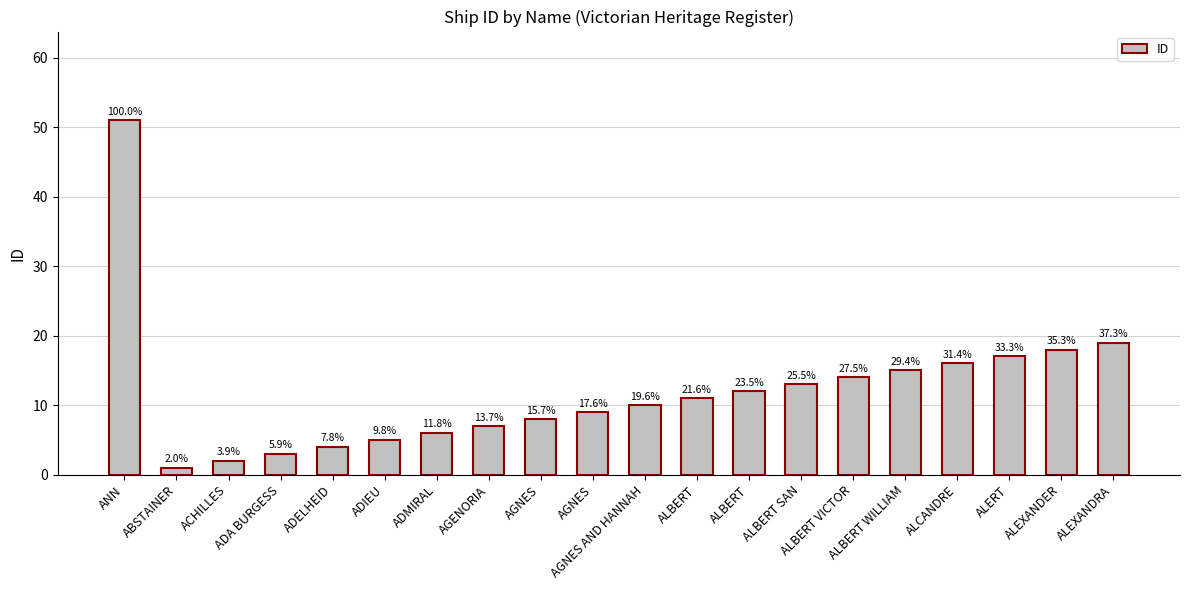

Does the chart contain any negative values?

No